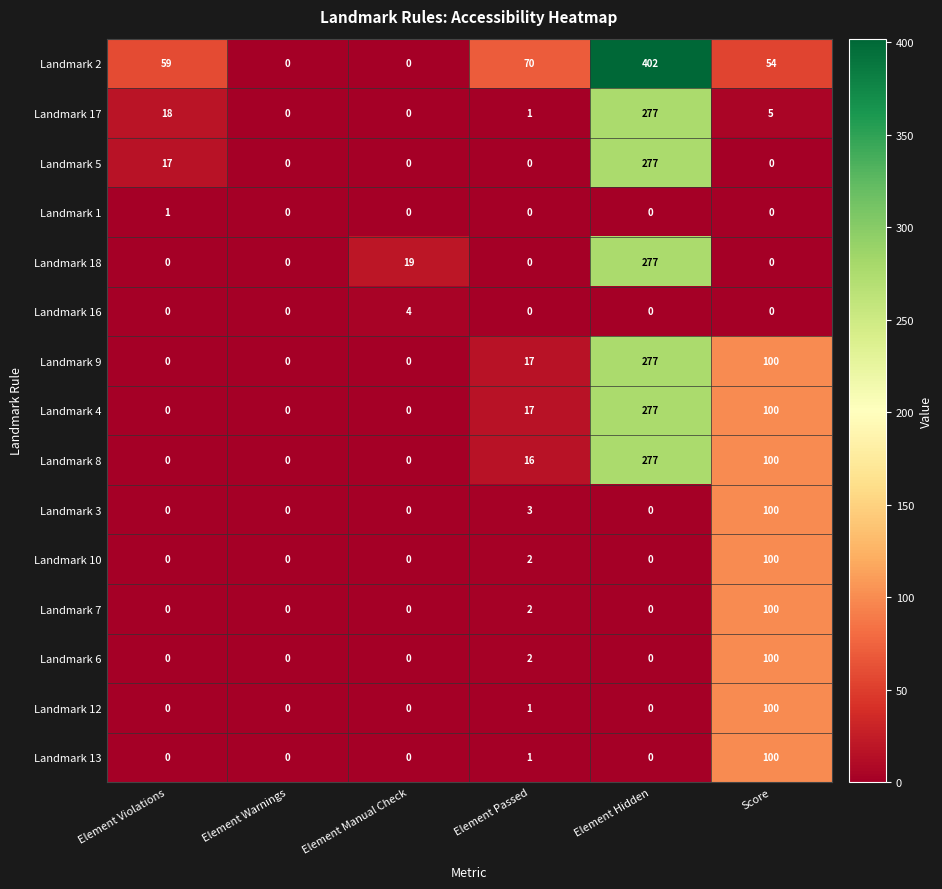

What is the highest value of the Landmark 17 series?

277